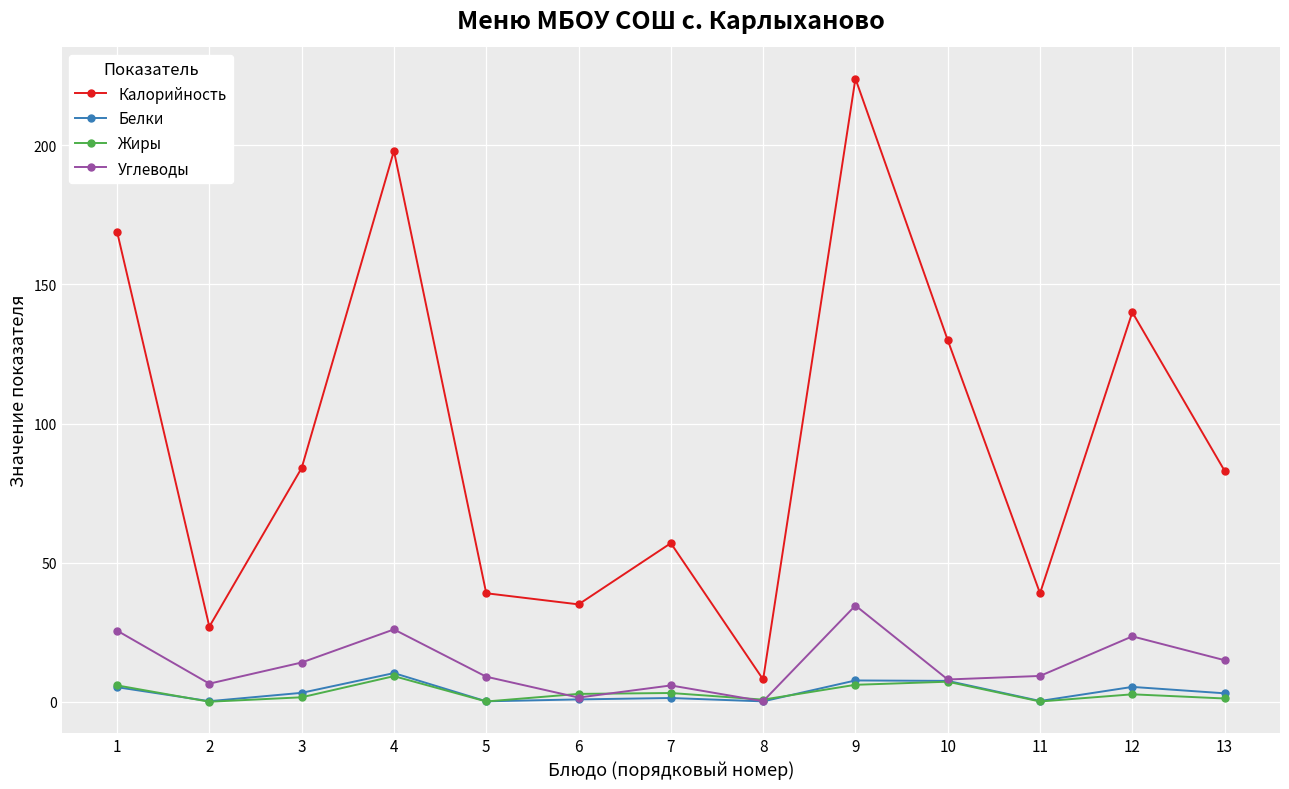

What is the difference between the second highest and second lowest values in the Жиры series?

7.1